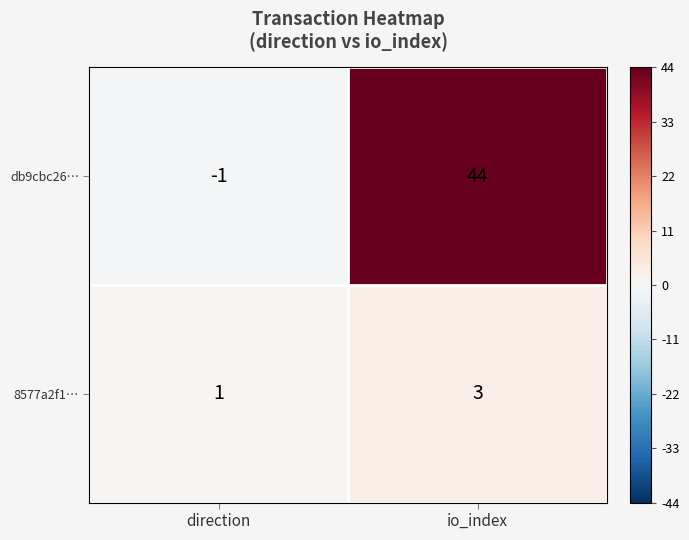

What is the sum of all 8577a2f1… values?

4